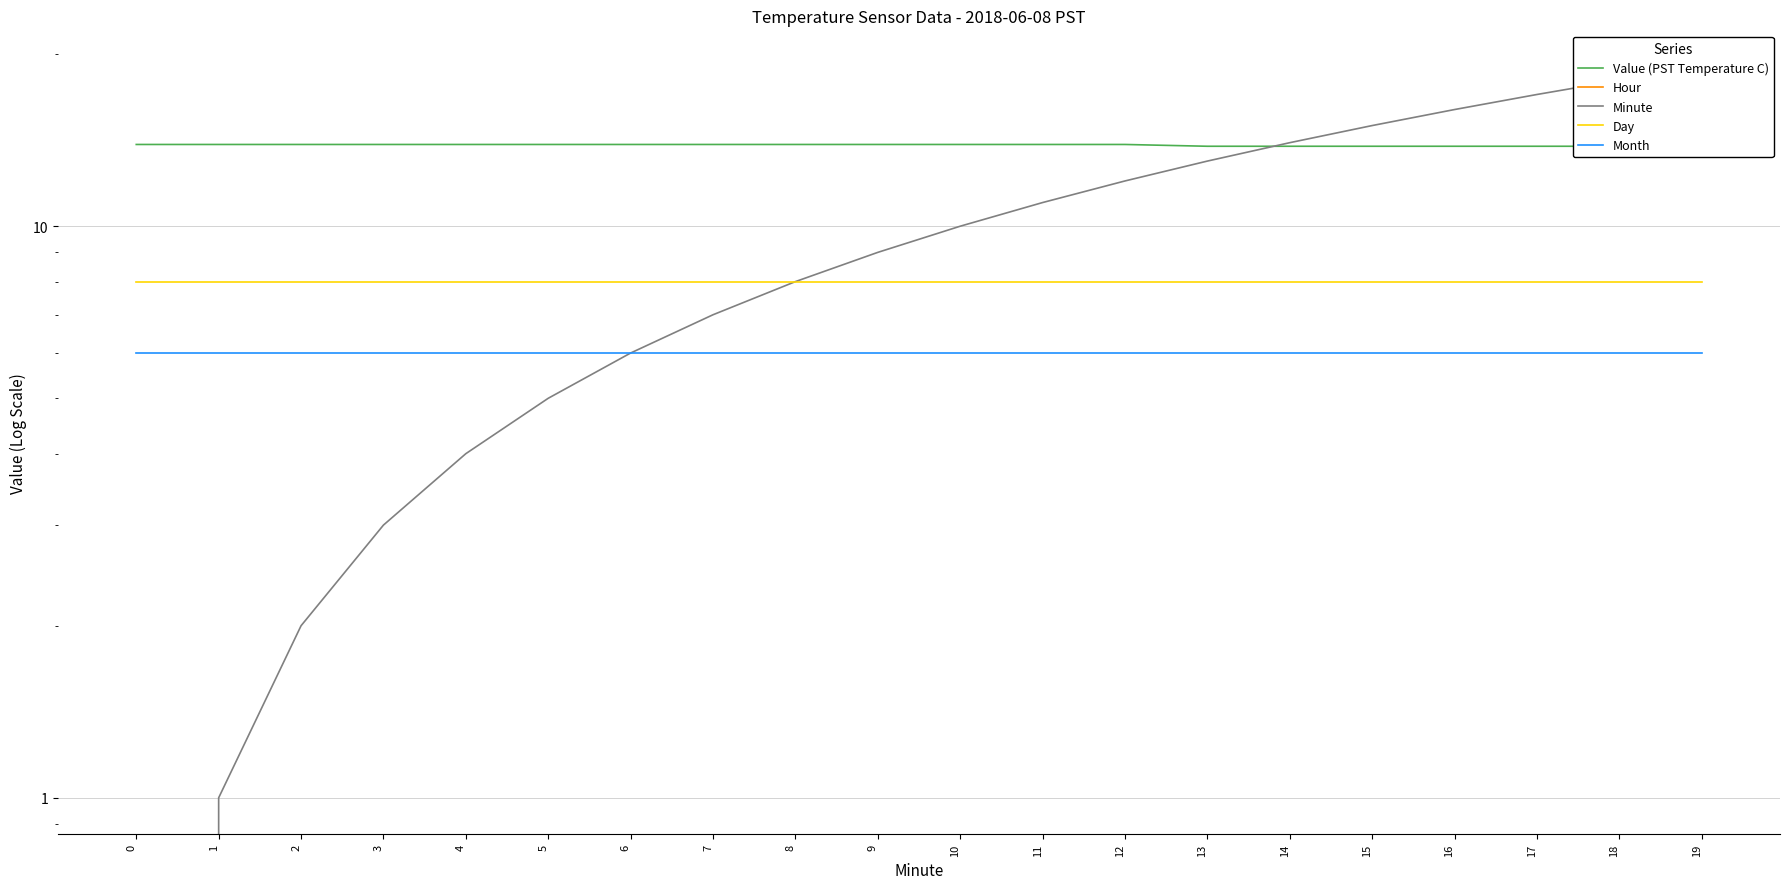

What is the sum of the Value (PST Temperature C) values at 9 and 2?

27.8